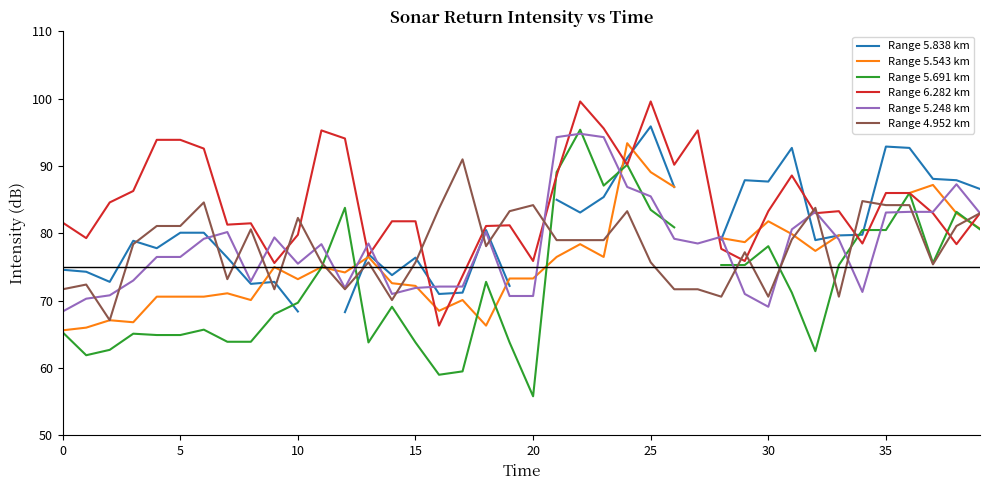

What are all the series names shown in the legend?

Range 5.838 km, Range 5.543 km, Range 5.691 km, Range 6.282 km, Range 5.248 km, Range 4.952 km